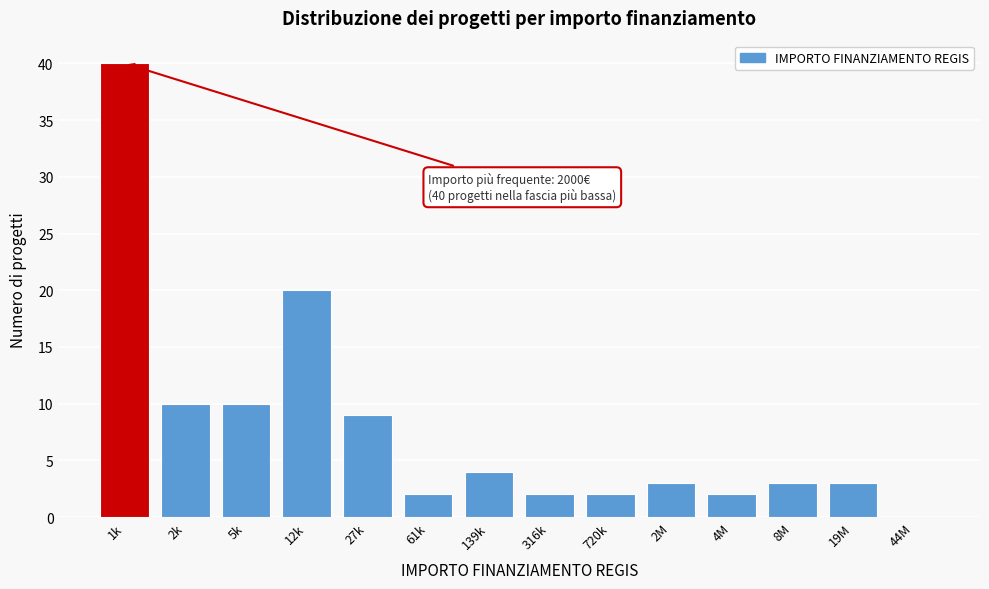

Reading left to right, transcribe all the data shown in this chart.

1k=40	2k=10	5k=10	12k=20	27k=9	61k=2	139k=4	316k=2	720k=2	2M=3	4M=2	8M=3	19M=3	44M=0